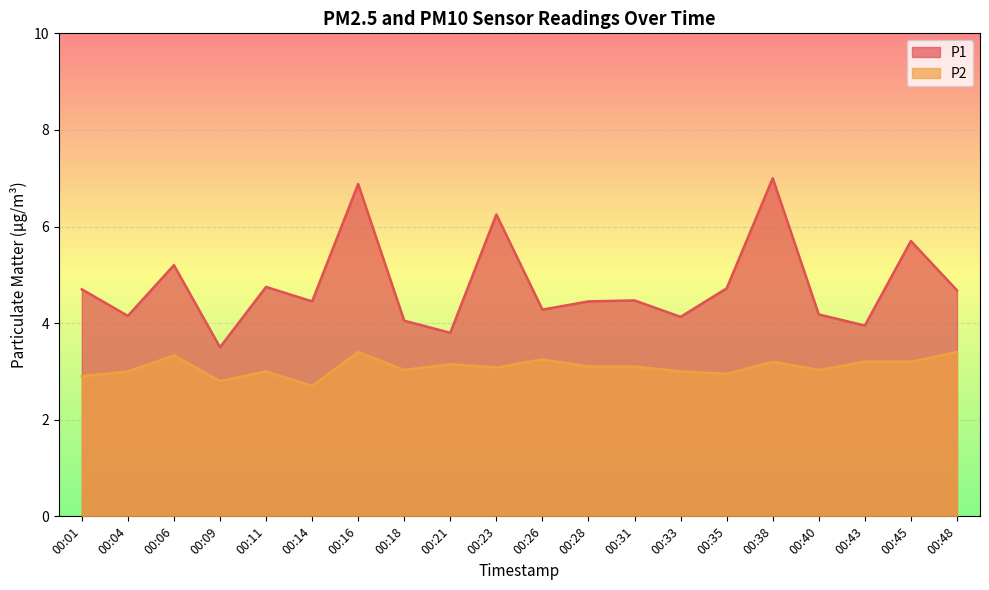

Which has a higher value, 00:40 or 00:14?

00:14